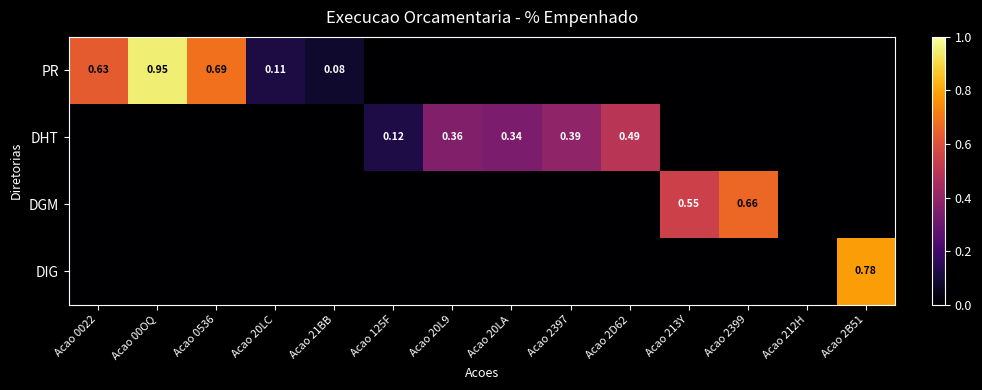

Which series has the largest range (max minus min)?

PR